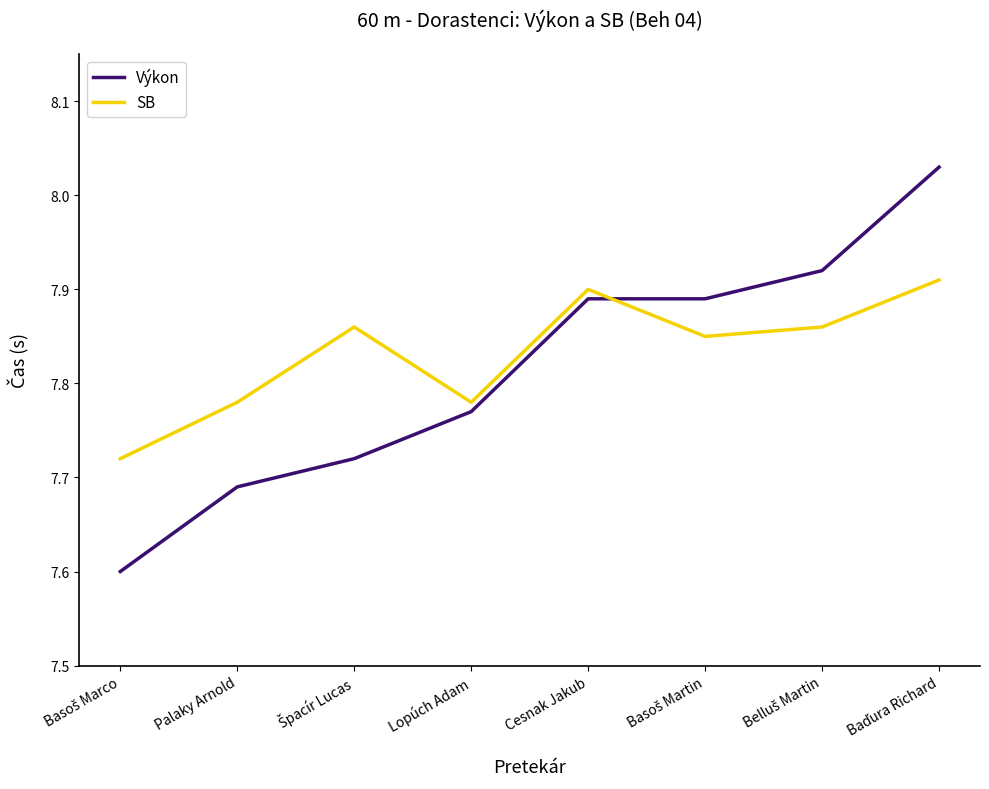

What is the lowest value of the Výkon series?

7.6